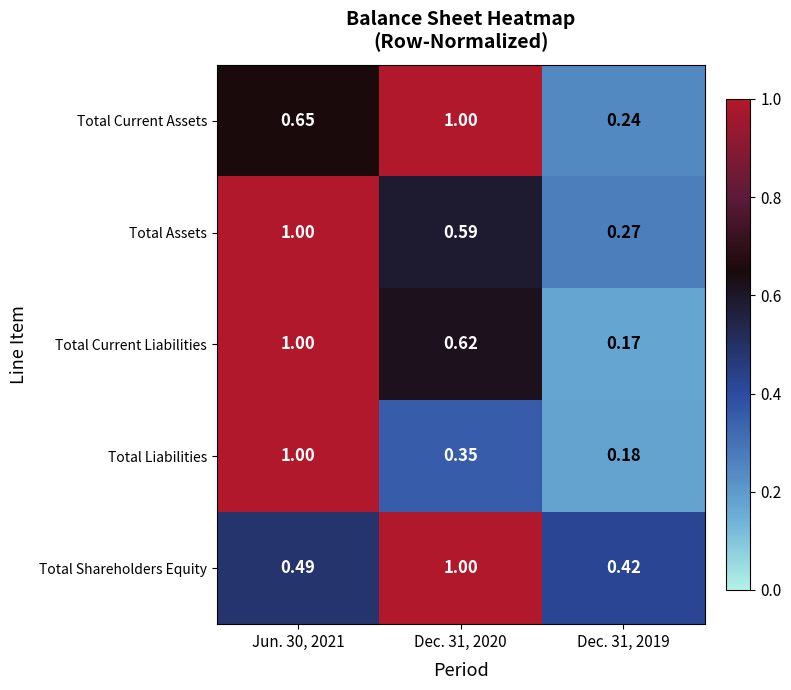

At which category is the sum across all series the highest?

Jun. 30, 2021